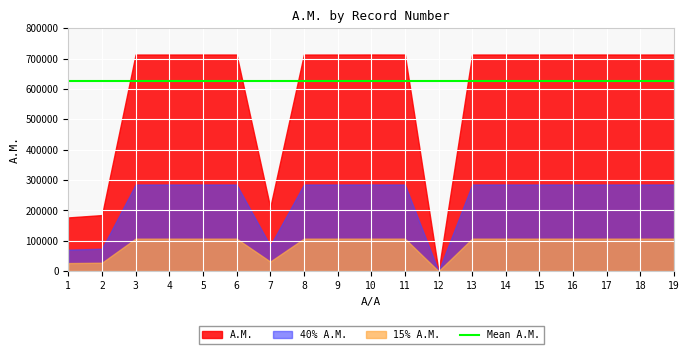

Is it true that the value at 10 is 1075224?

False